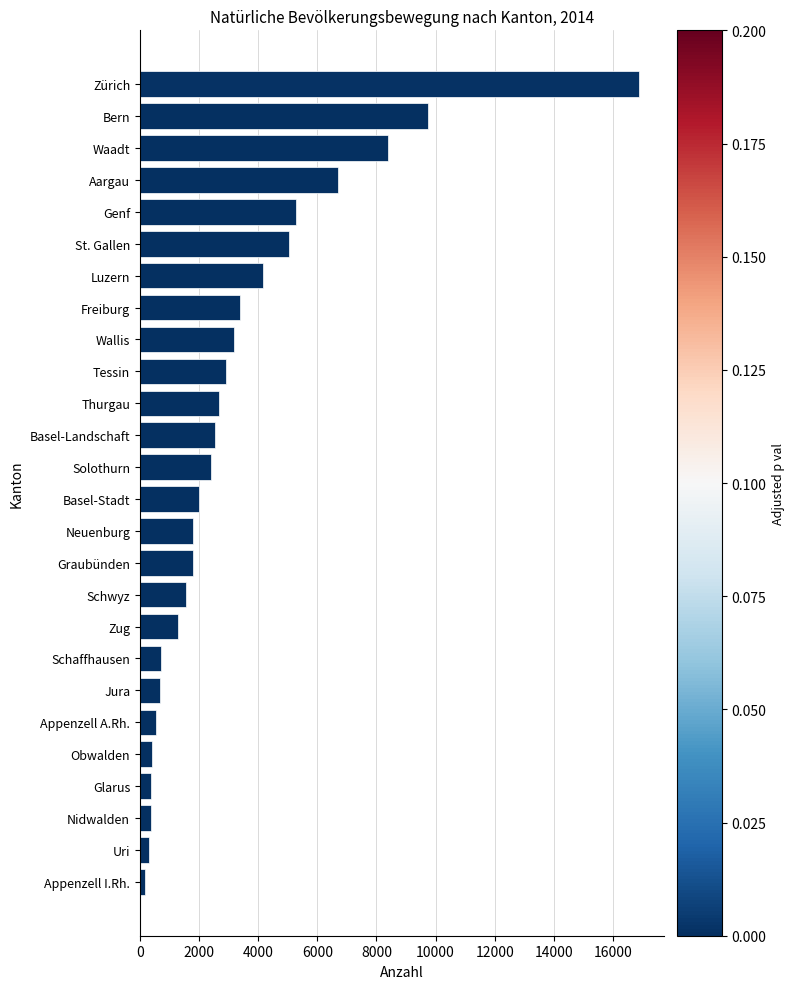

Does the chart contain stacked bars?

No